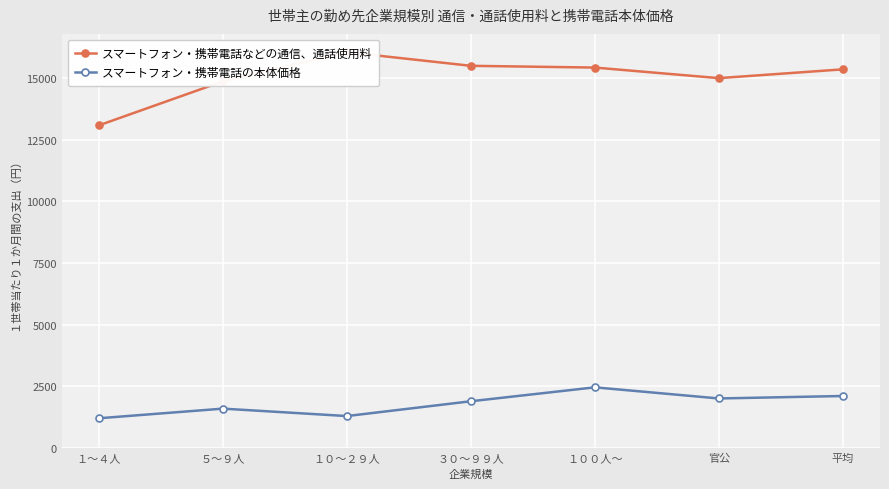

List the series in order of their overall mean, highest first.

スマートフォン・携帯電話などの通信、通話使用料, スマートフォン・携帯電話の本体価格